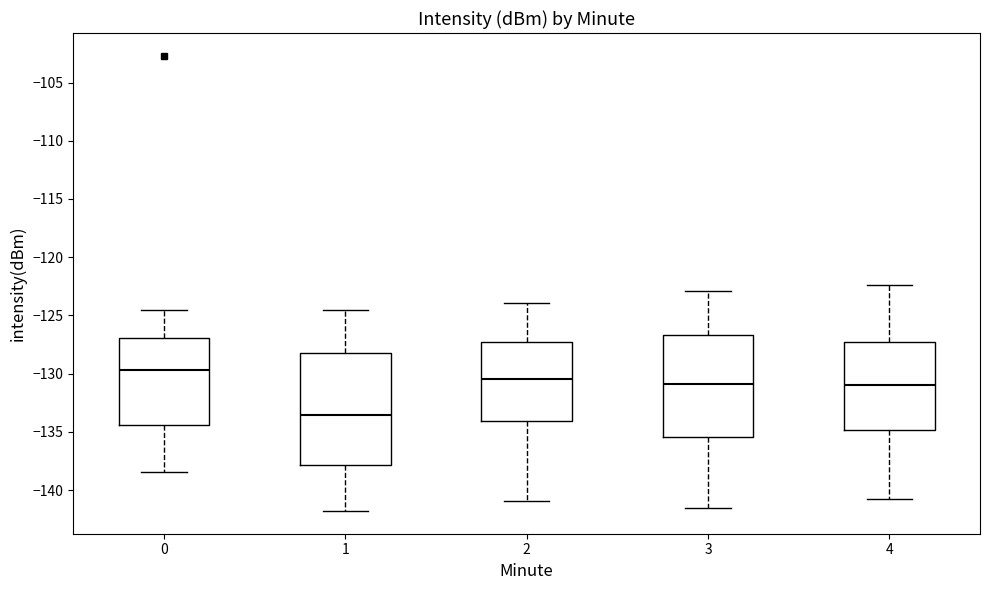

Which box's median line is the highest?

0